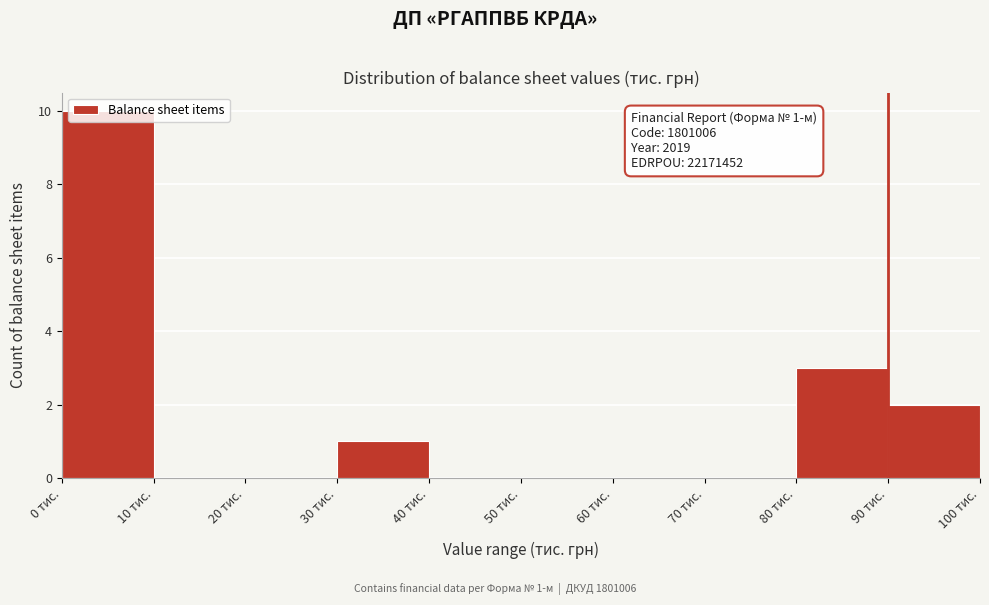

Over which range of the x-axis is the bar tallest?

0 to 10